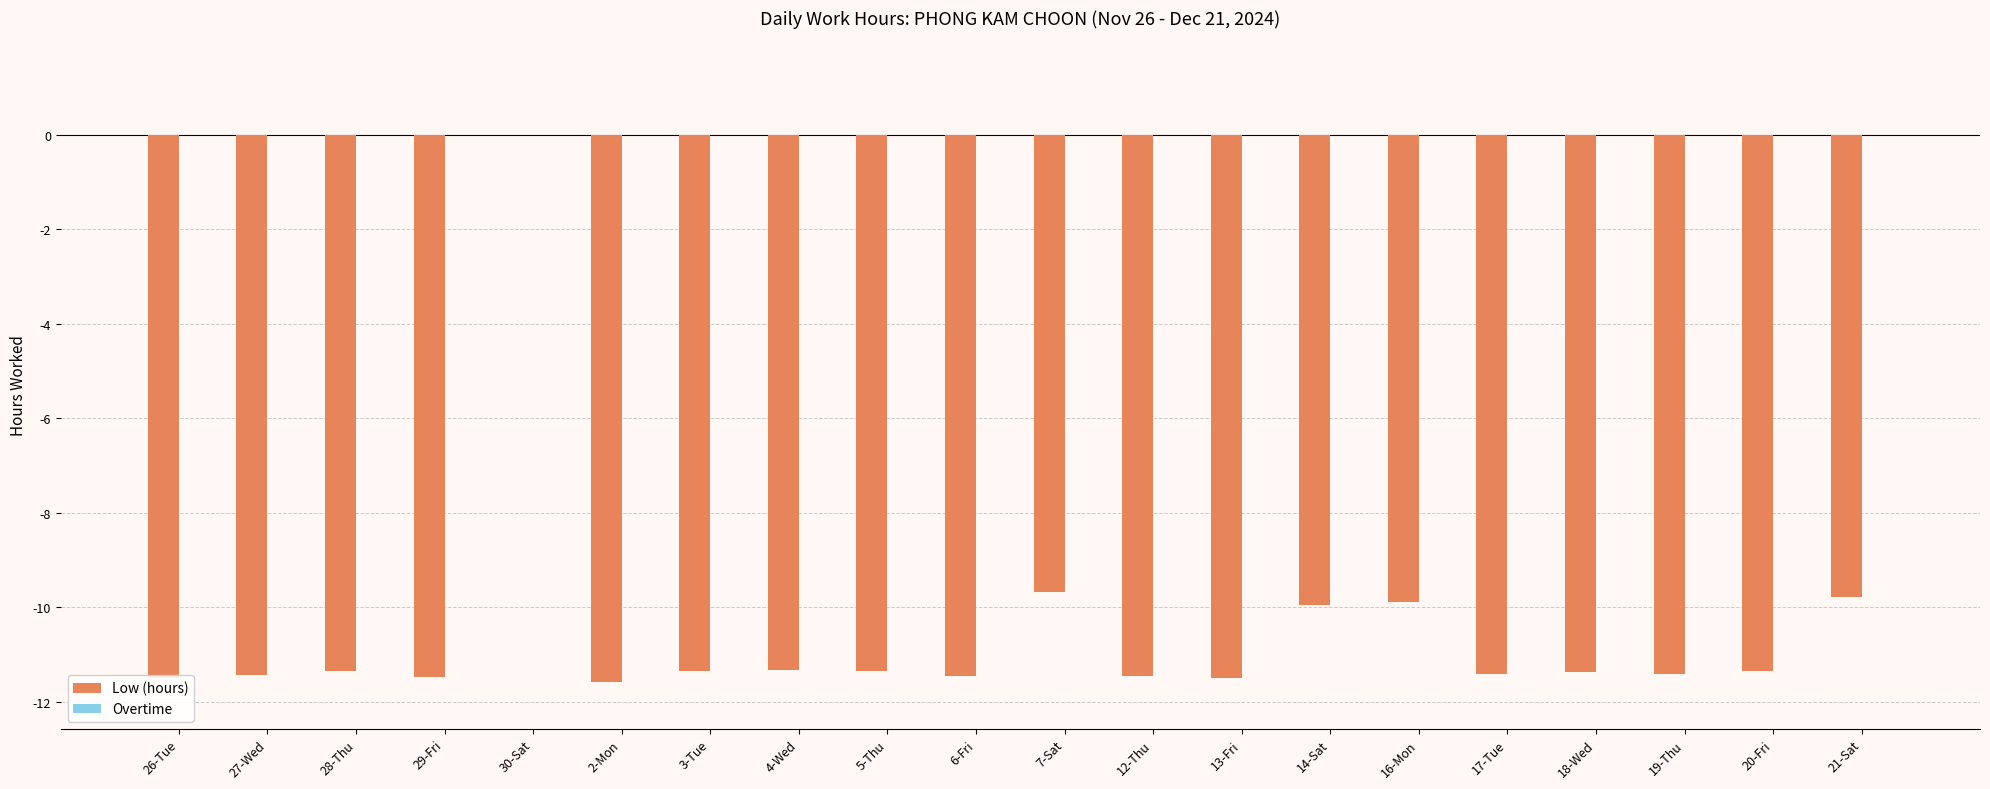

The chart shows a value of -9.9 at 14-Sat. True or false?

True